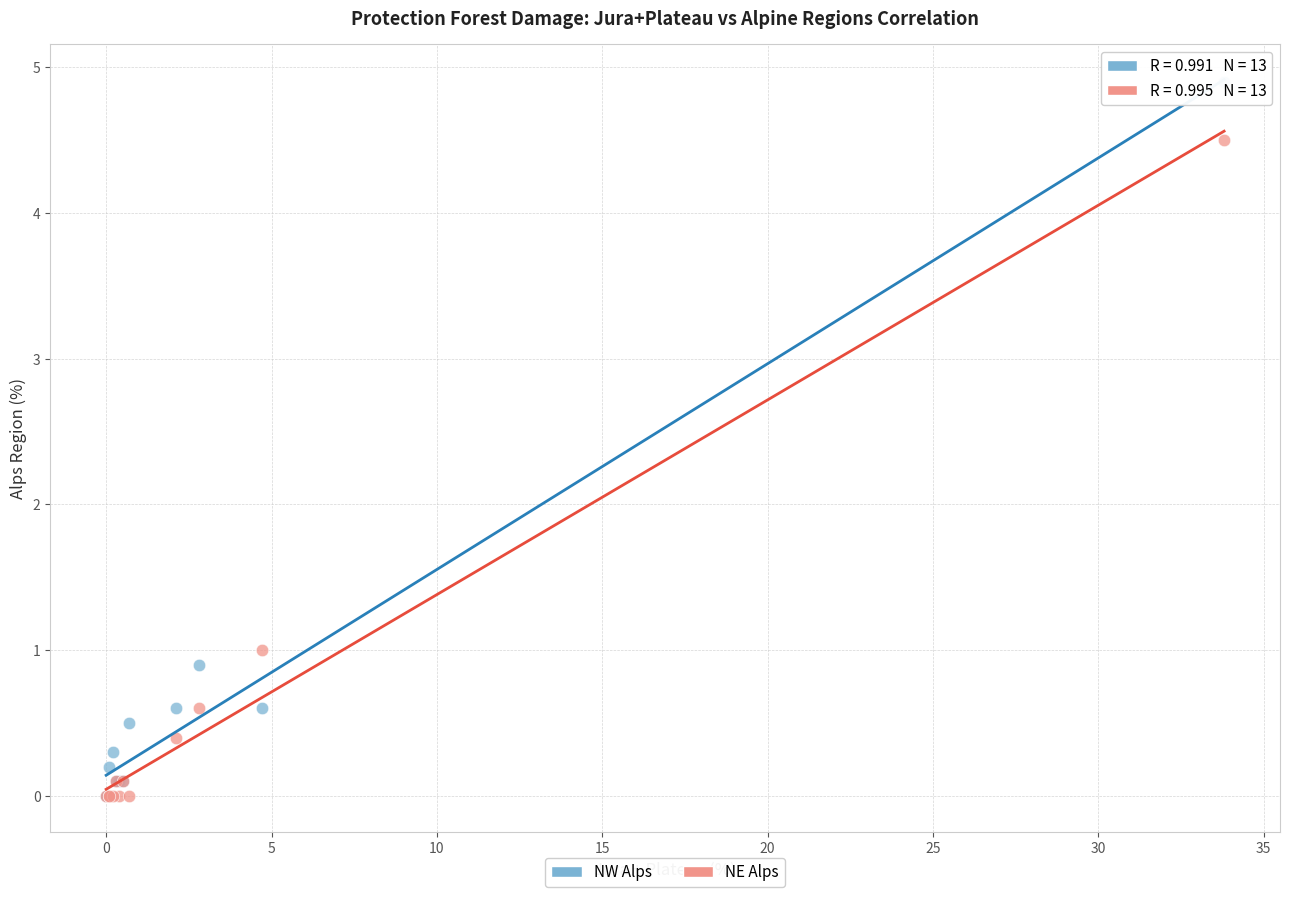

Across all series, what Y value is closest to 2?

1.0